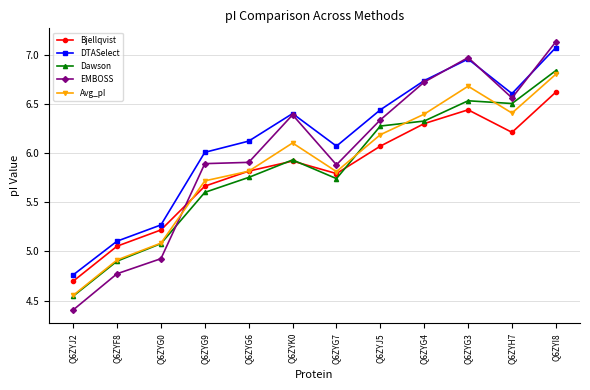

Which series has the largest range (max minus min)?

EMBOSS